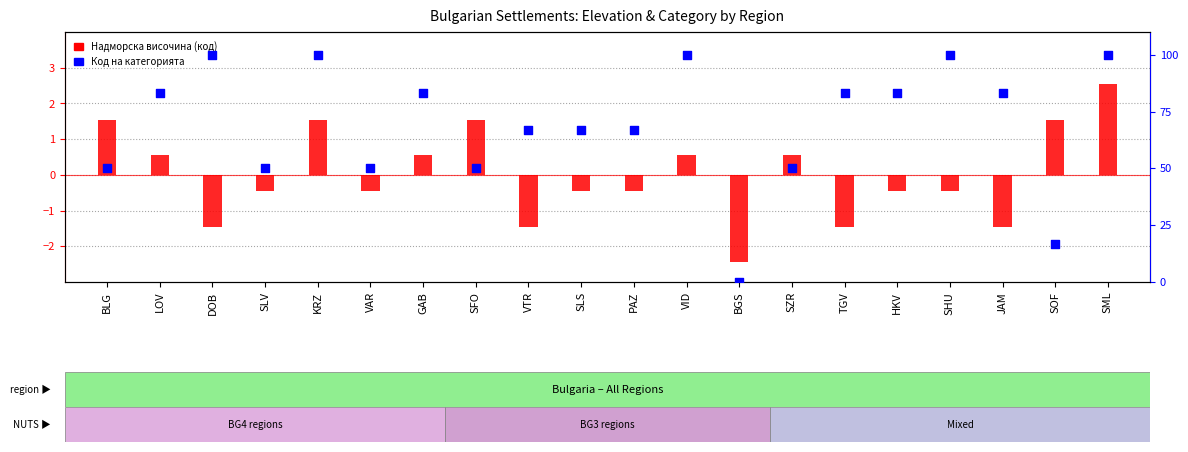

Which series has the widest spread of Y values?

Код на категорията